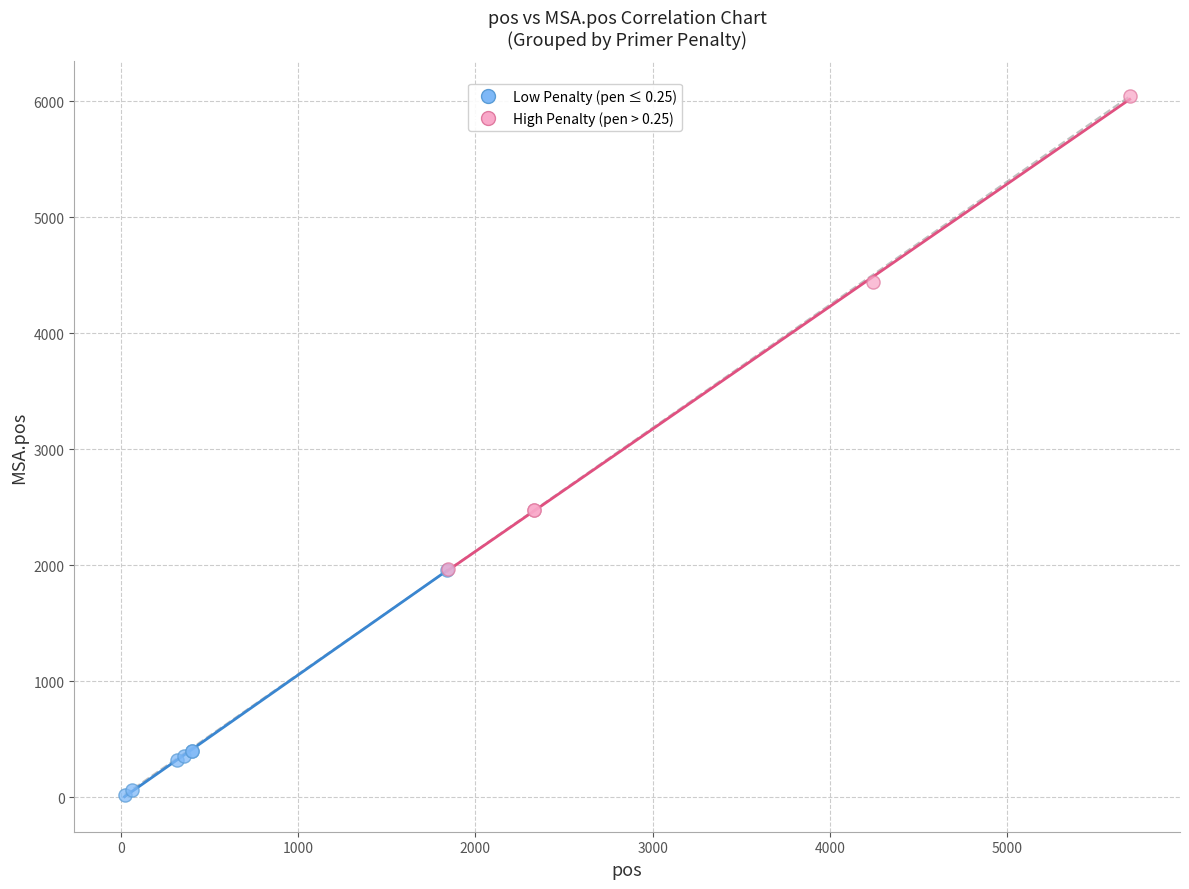

What are all the series names shown in the legend?

Low Penalty (pen ≤ 0.25), High Penalty (pen > 0.25)